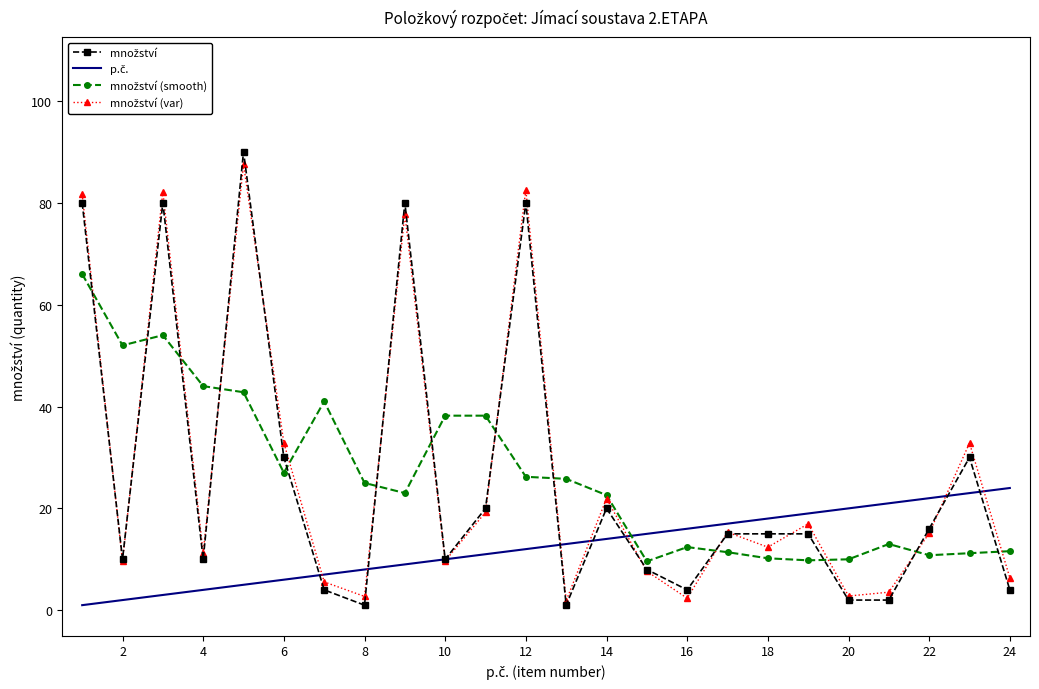

Rank the series by their maximum value, from lowest to highest.

p.č., množství (smooth), množství (var), množství